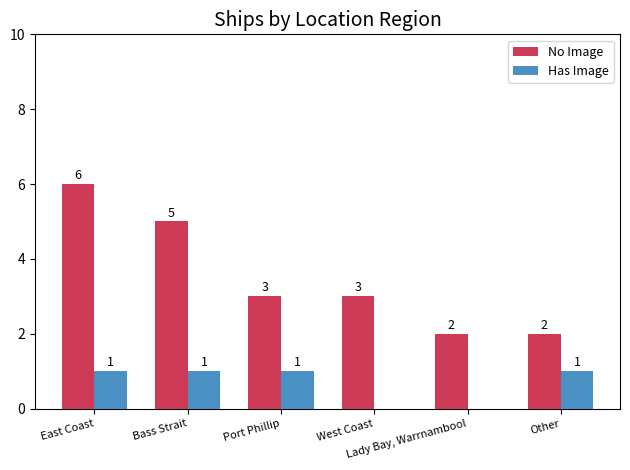

The Has Image series shows 0 at West Coast. True or false?

True